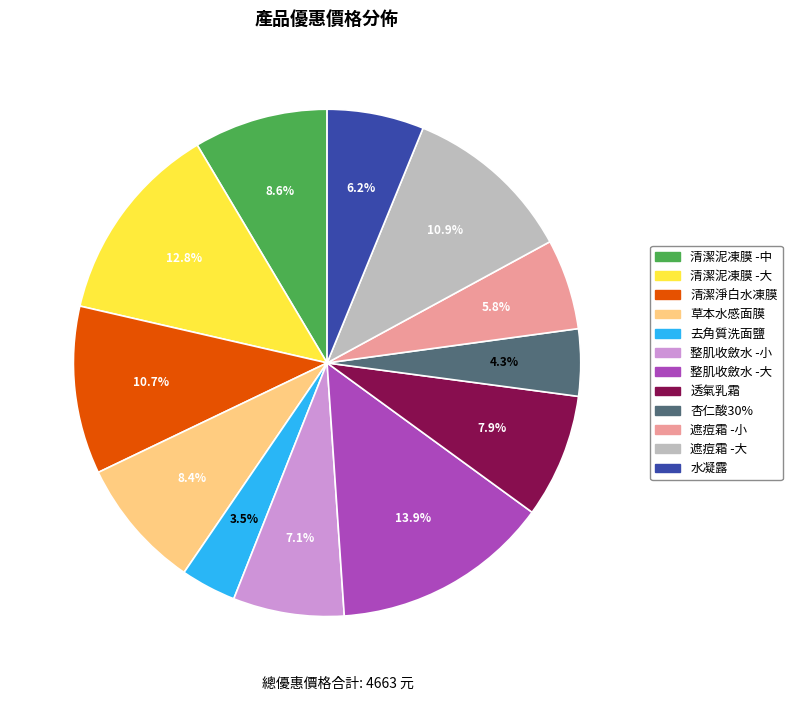

Do 去角質洗面鹽 and 草本水感面膜 together represent more than half of the pie?

No